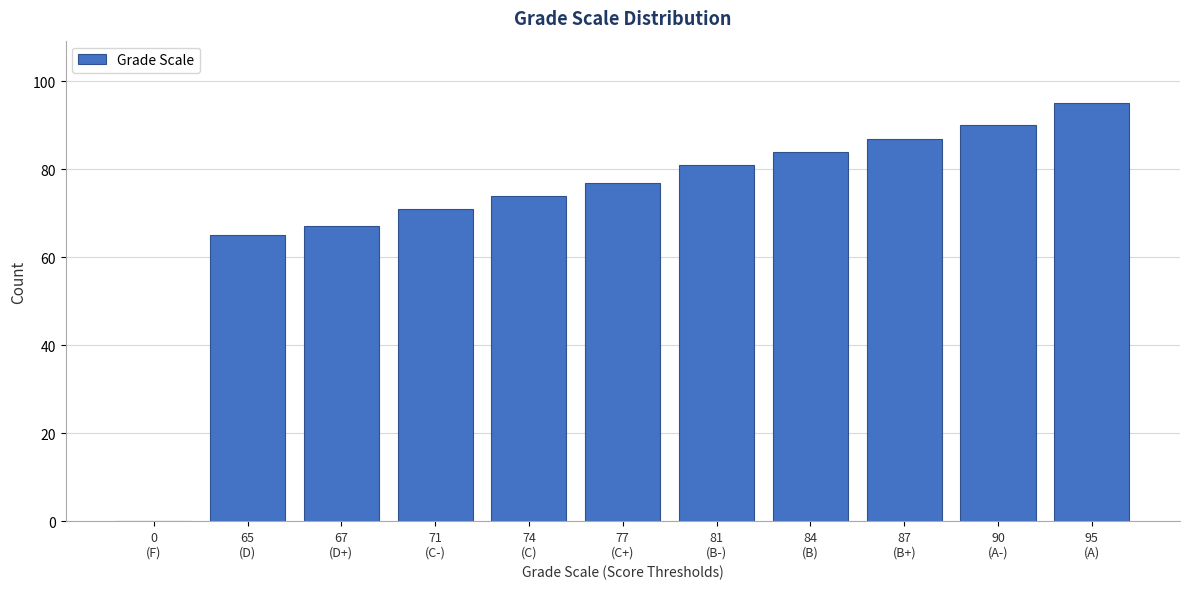

What is the maximum value shown in the chart?

95